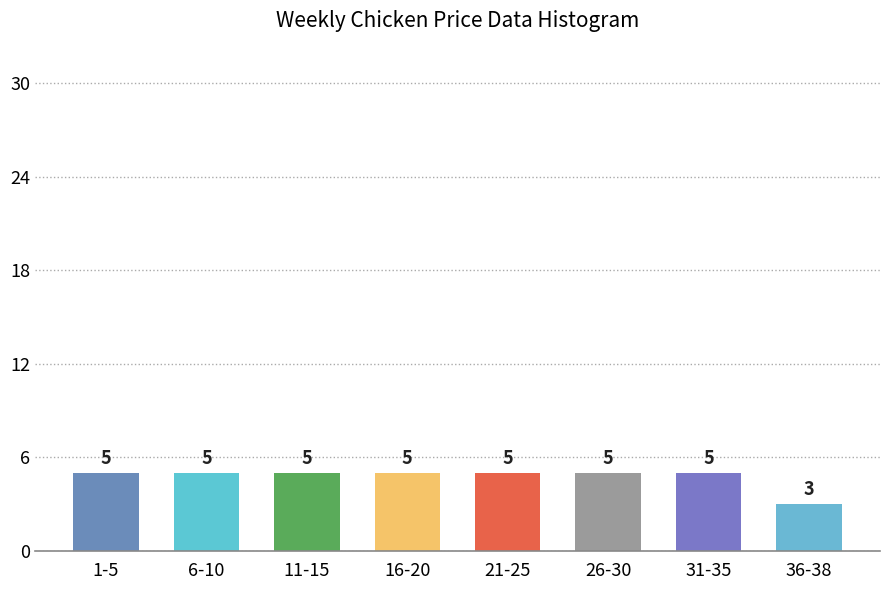

Reading left to right, what are all the values shown in this chart?

5	5	5	5	5	5	5	3